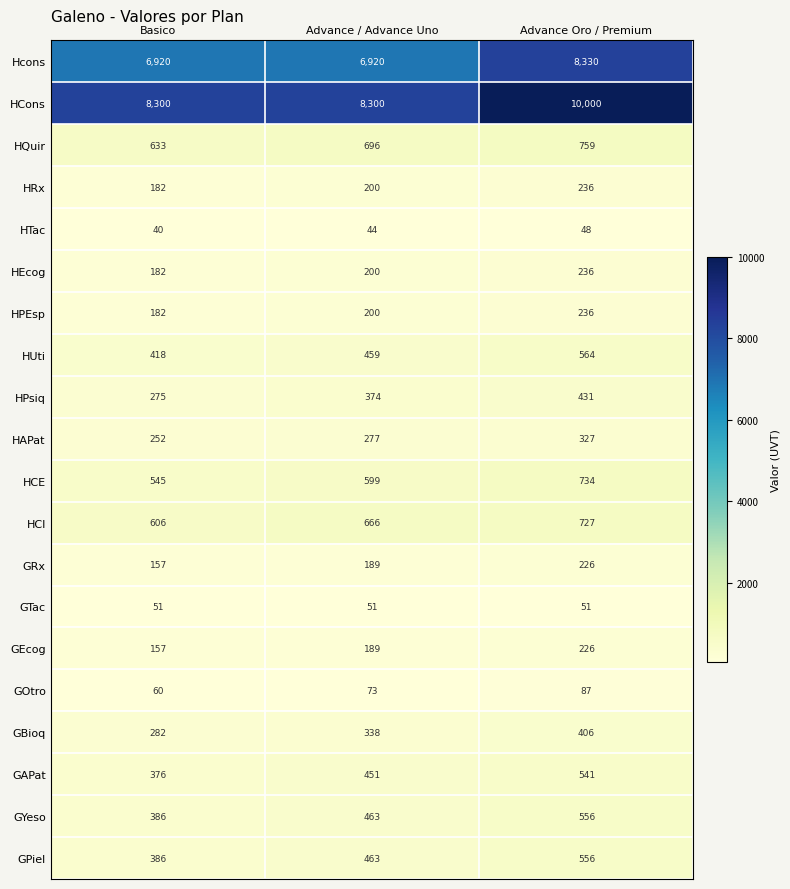

What is the spread (max minus min) of values at Advance / Advance Uno?

8256